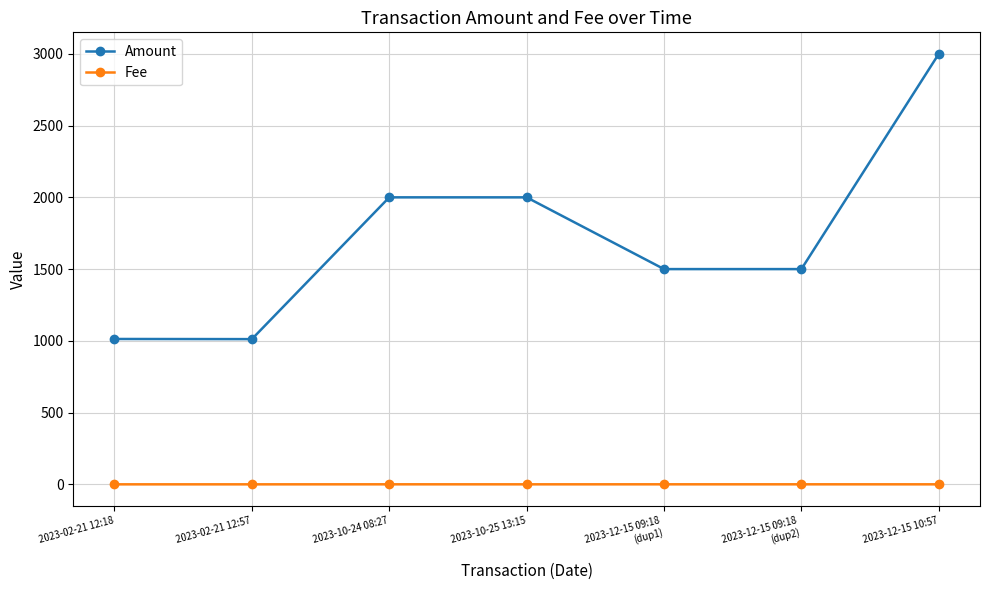

What is the total value across all series at 2023-12-15 09:18
(dup1)?

1500.2